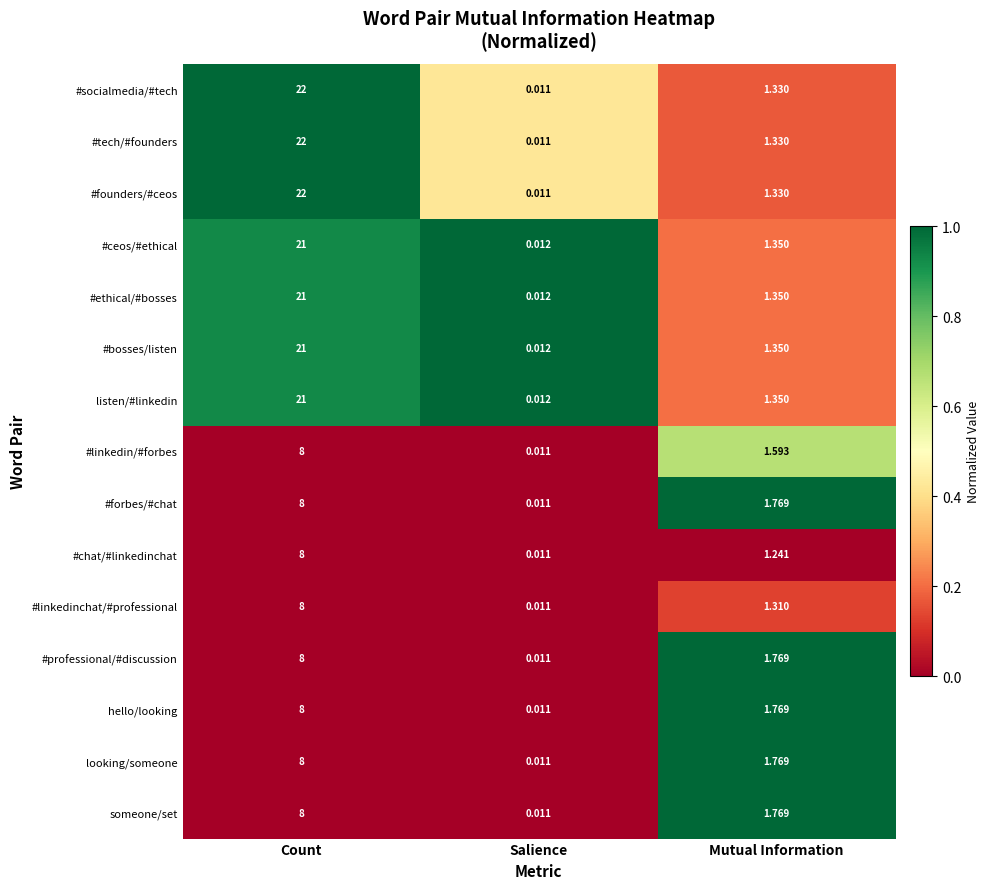

Count the number of data series in this chart.

15